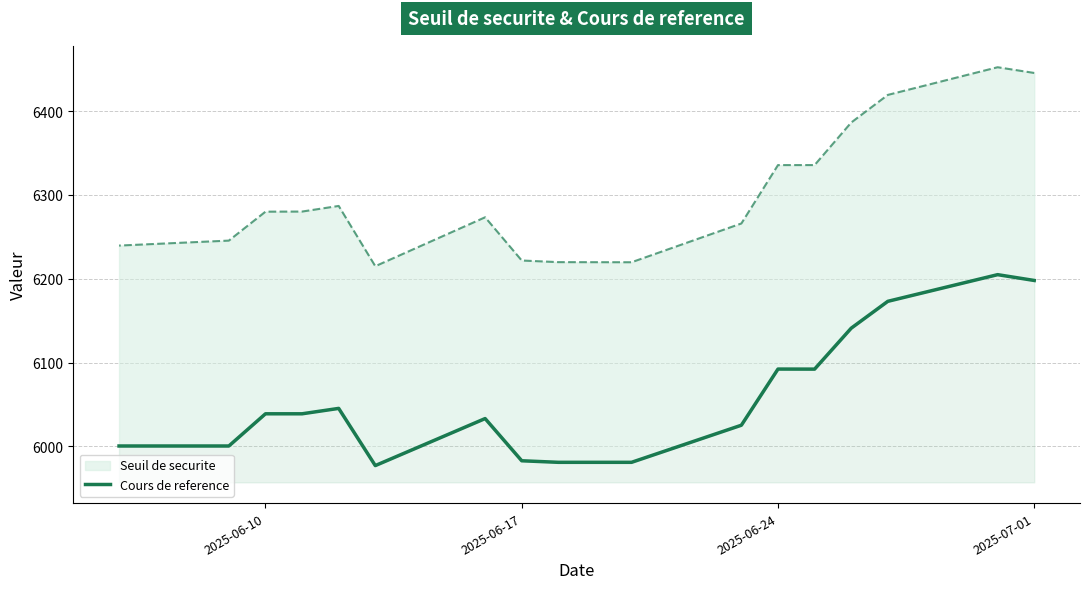

The value at 2025-06-24 is 2506.9. True or false?

False